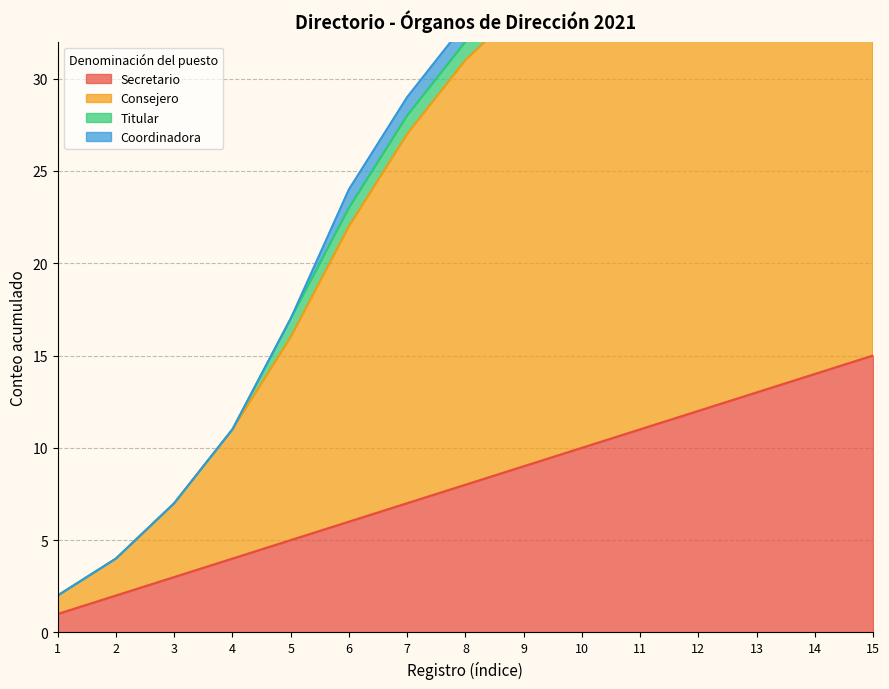

Is the value of Secretario at 7 greater than the value of Consejero at 1?

Yes